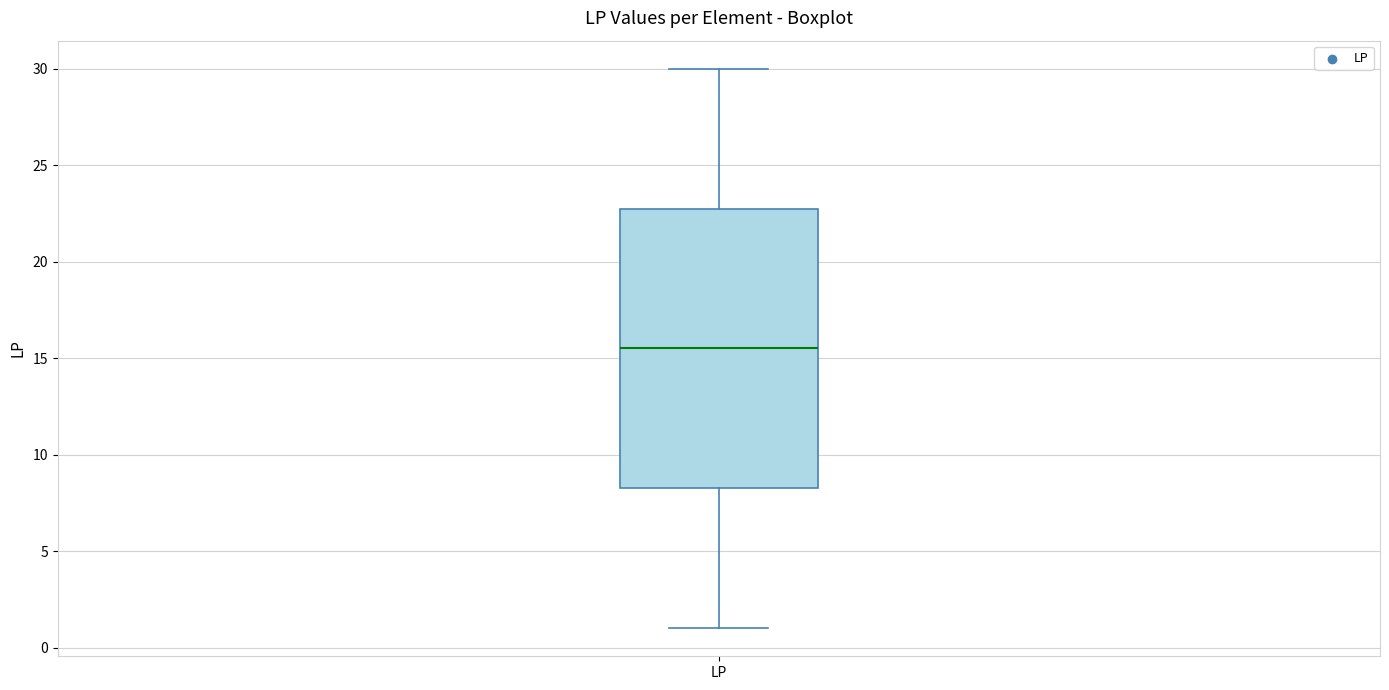

Where does the upper whisker of the box for LP end on the y-axis? The values are not printed on the chart, so give them approximately, as read against the axis.

30.0